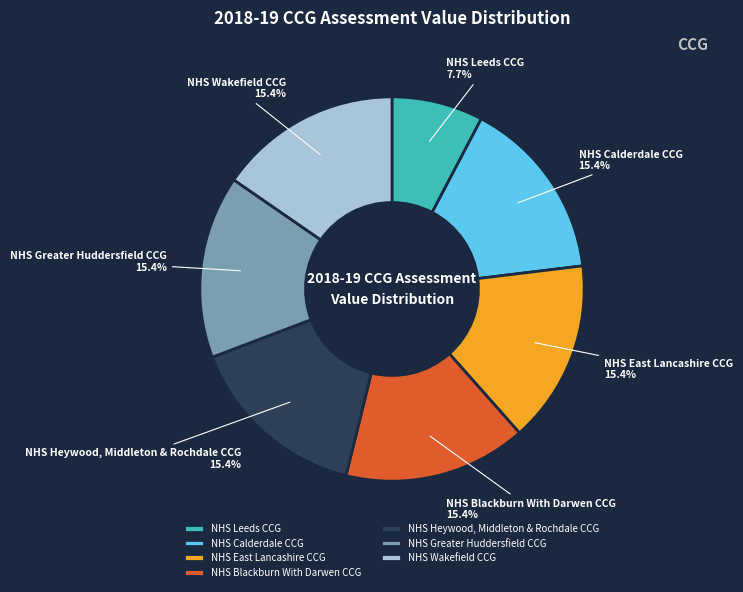

Does any single category account for the majority?

No